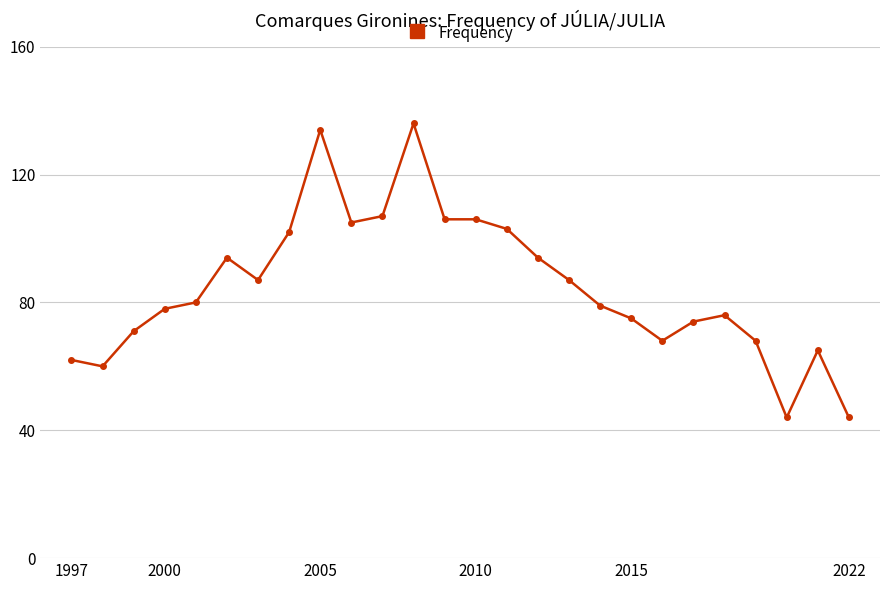

True or false: there are more than 1 points higher than both neighbors.

True